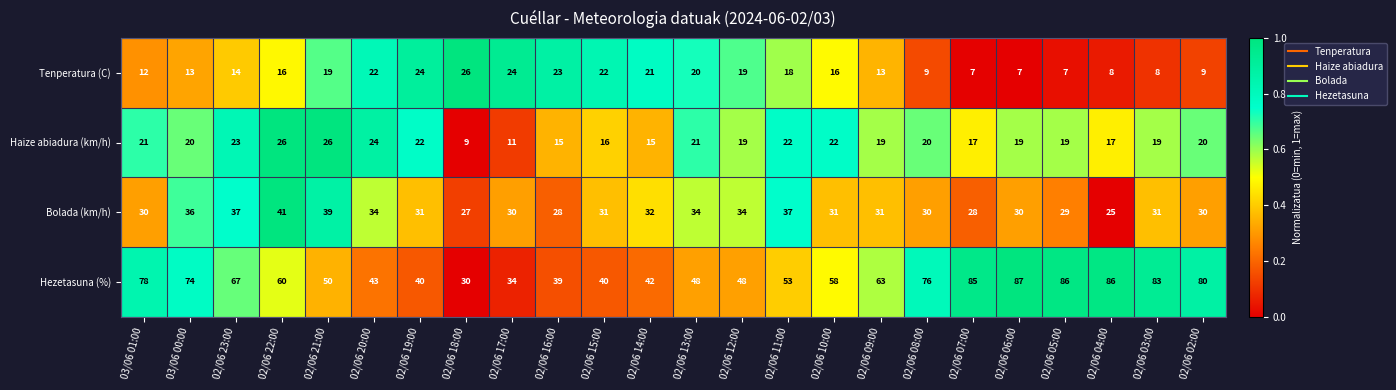

What is the difference between the maximum and second lowest values in the Bolada (km/h) series?

14